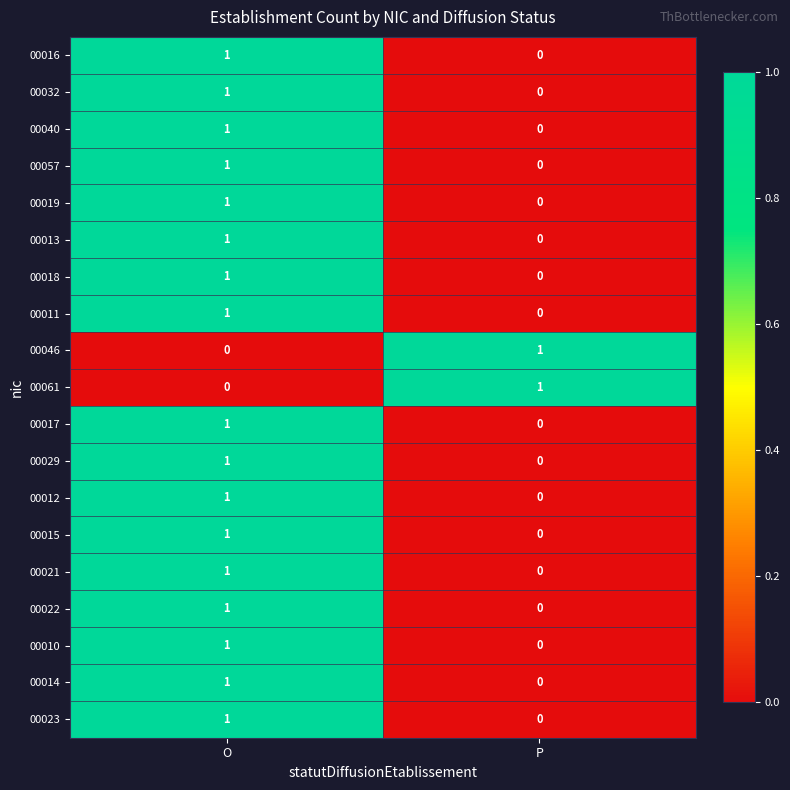

At which label does 00011 reach its minimum?

P